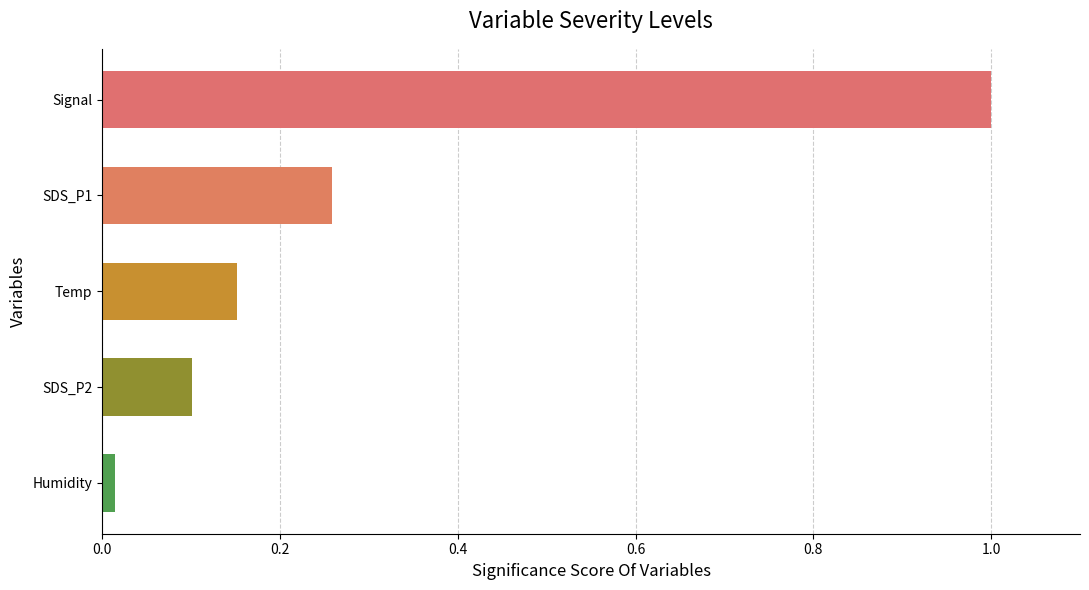

Which label corresponds to the largest value in the chart?

Signal